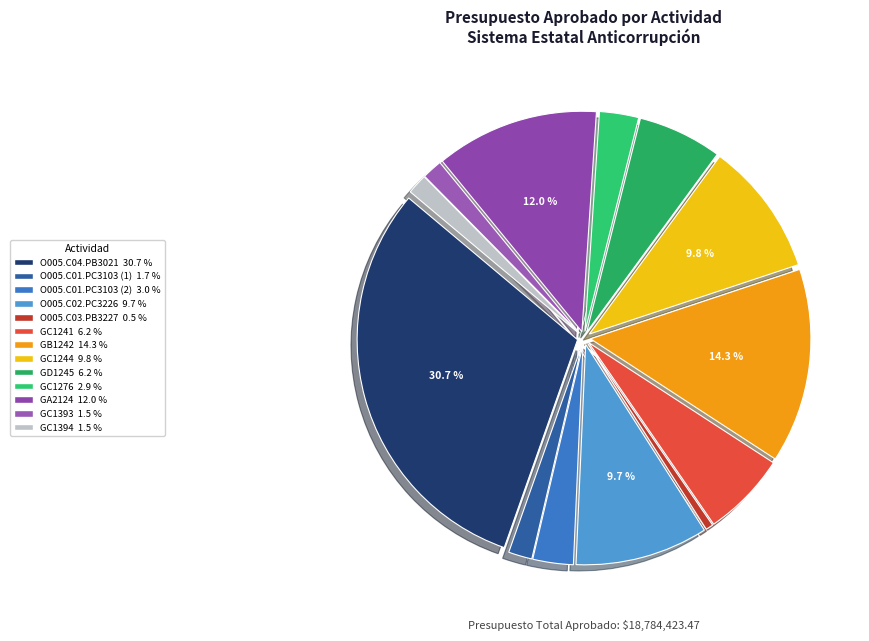

Which has a higher value, GC1276 or O005.C04.PB3021?

O005.C04.PB3021